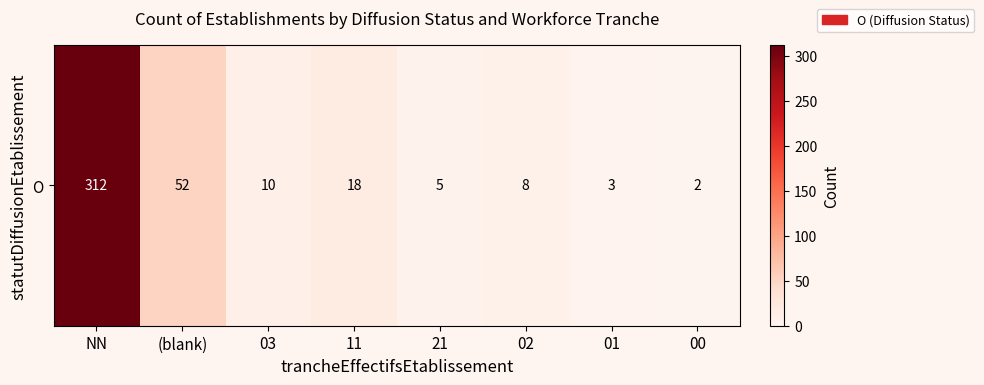

What is the change in value from 21 to 02?

+3